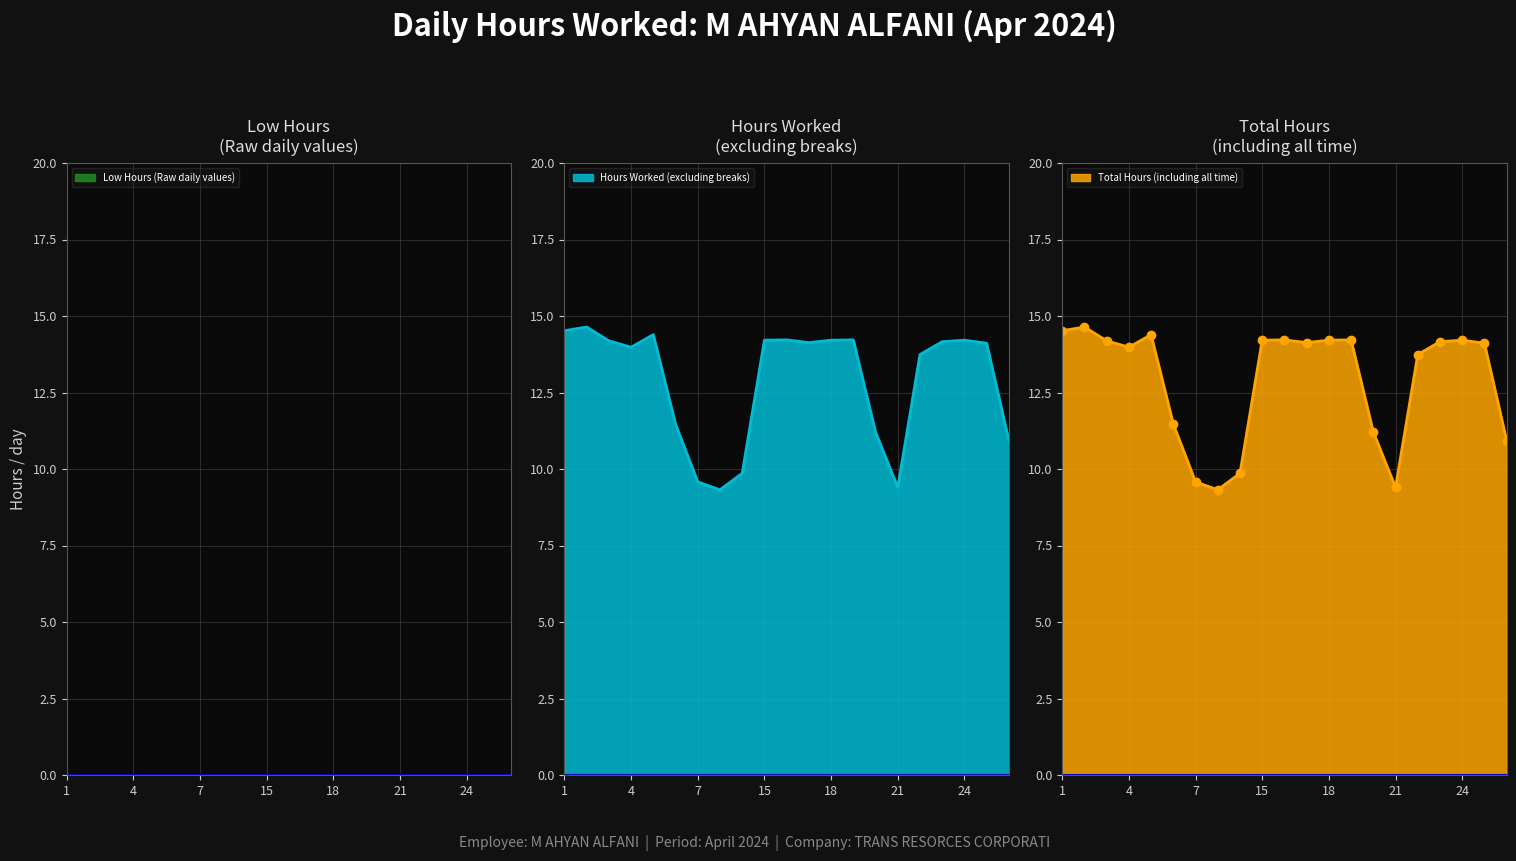

Reading right to left, list all the values displayed in this chart.

Low Hours (Raw daily values) line: 0.0	0.0	0.0	0.0	0.0	0.0	0.0	0.0	0.0	0.0	0.0	0.0	0.0	0.0	0.0	0.0	0.0	0.0	0.0	0.0	0.0
Hours Worked (excluding breaks) line: 10.9	14.1	14.2	14.2	13.7	9.4	11.2	14.2	14.2	14.1	14.2	14.2	9.9	9.3	9.6	11.5	14.4	14.0	14.2	14.6	14.5
Total Hours (including all time) line: 10.9	14.1	14.2	14.2	13.7	9.4	11.2	14.2	14.2	14.1	14.2	14.2	9.9	9.3	9.6	11.5	14.4	14.0	14.2	14.6	14.5